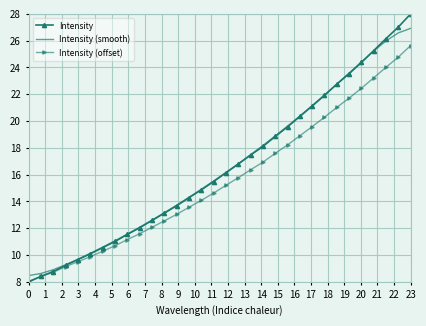

List the series in order of their peak value, highest first.

Intensity, Intensity (smooth), Intensity (offset)